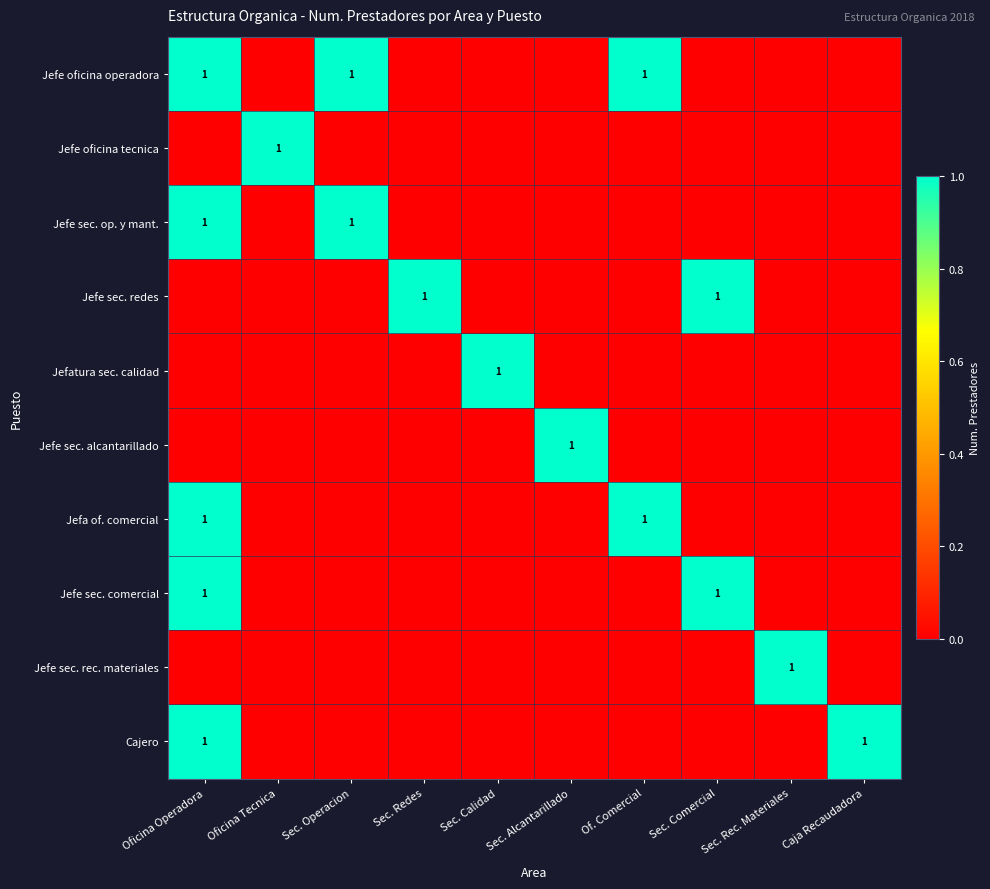

True or false: Jefe sec. comercial has a value of 0 at Sec. Comercial.

False